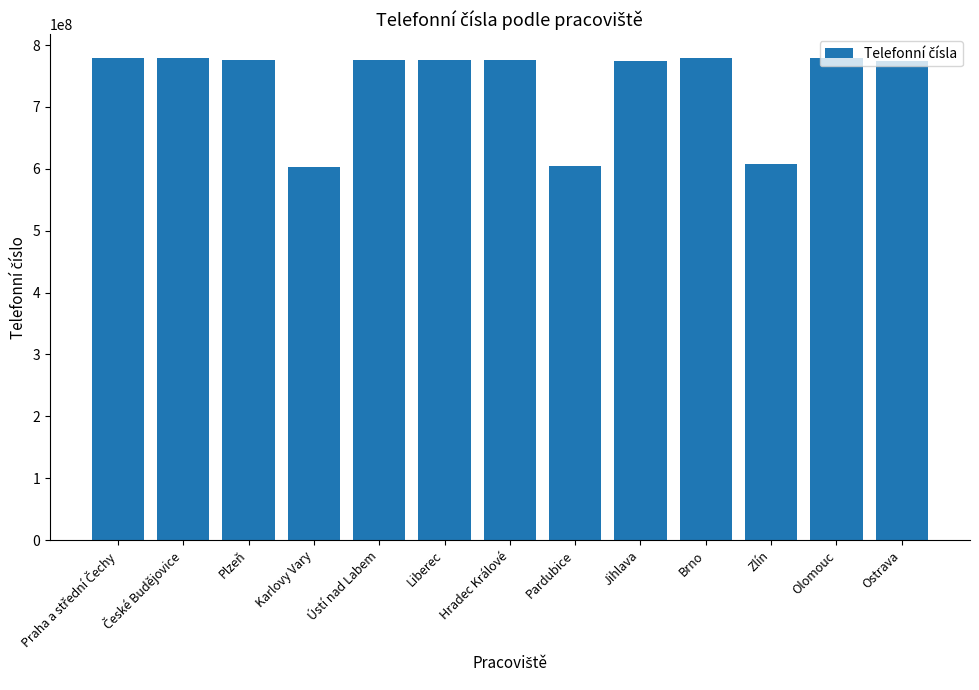

What position from the right is Olomouc?

2